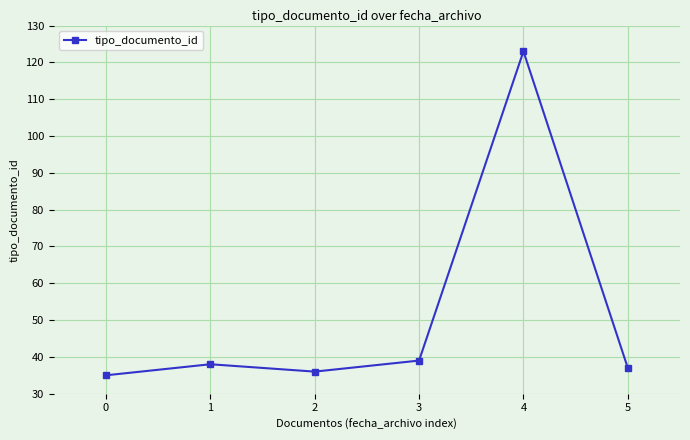

At which category does the data reach its first local peak?

1